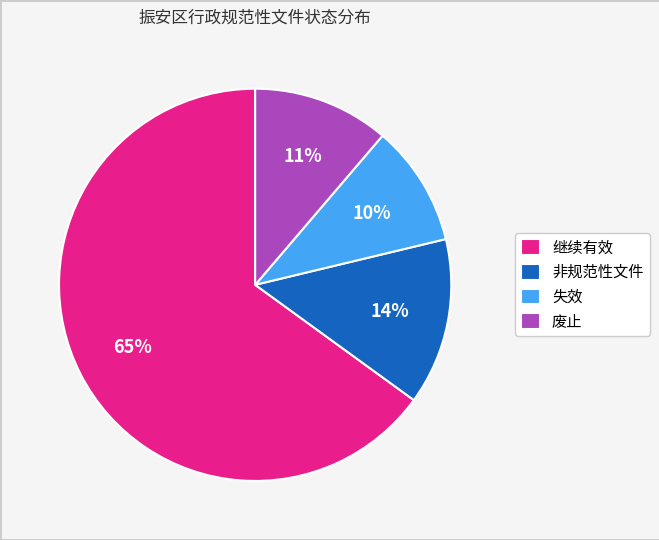

Which has a higher value, 非规范性文件 or 失效?

非规范性文件